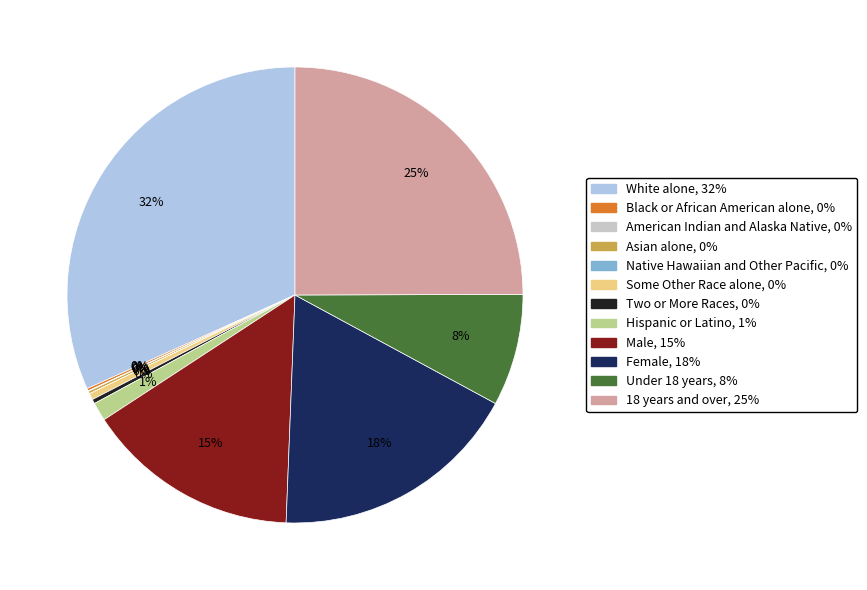

Which has a higher value, Female or Some Other Race alone?

Female